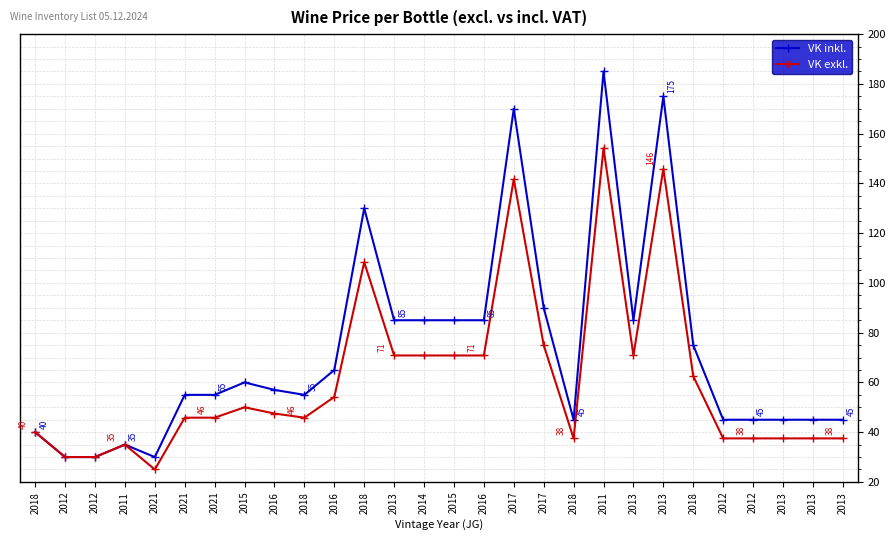

In VK inkl., how many points are higher than both neighbors (excluding endpoints)?

6